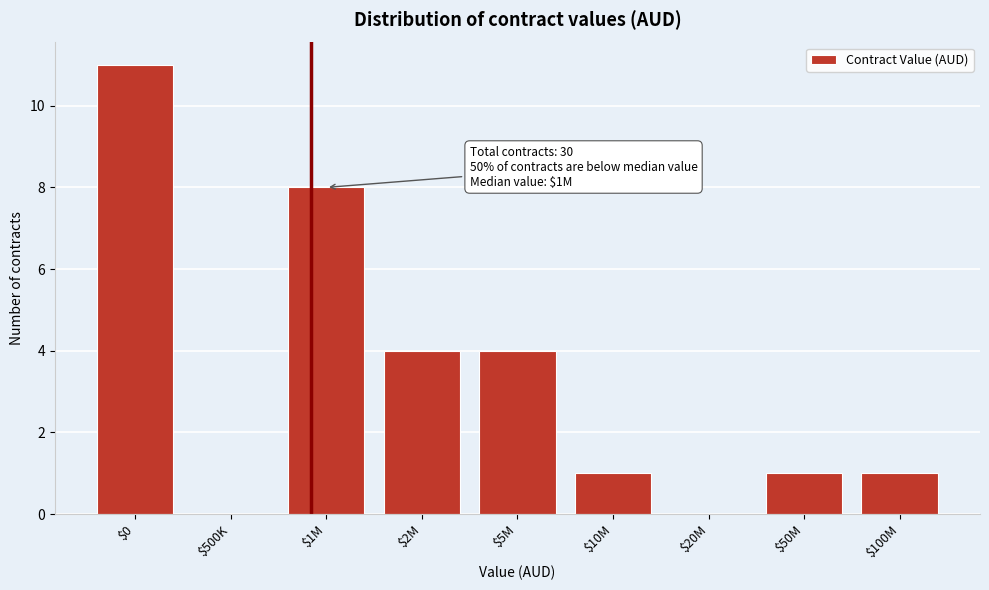

What is the maximum value shown in the chart?

11